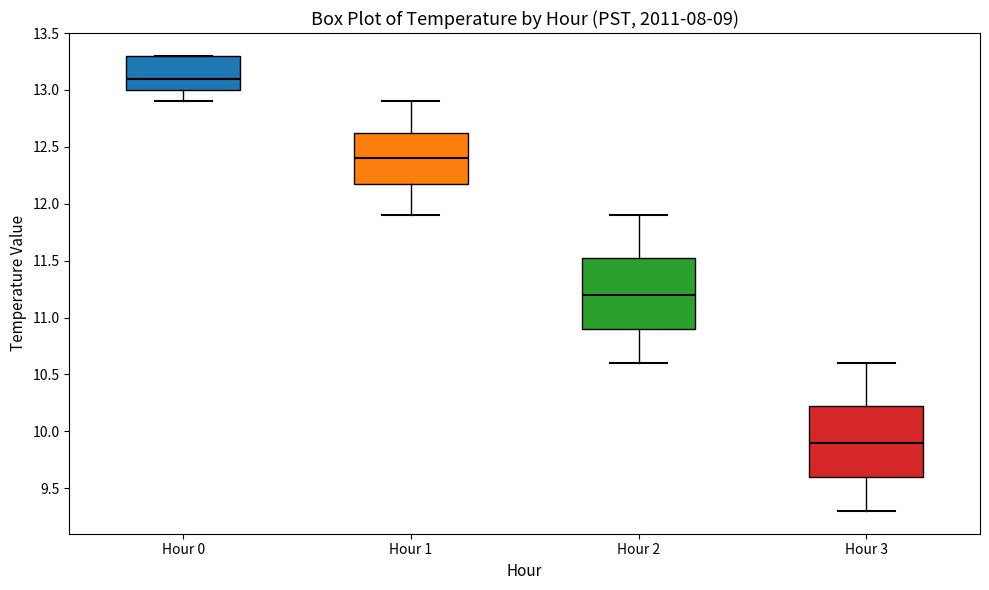

Reading left to right, transcribe this box plot: for each box, give where its median line is, the range the box spans, and where its two whiskers end, as read against the y-axis. The values are not printed on the chart, so give them approximately, as read against the axis.

Hour 0: median 13.10, box 13.00 to 13.30, whiskers 12.90 to 13.30
Hour 1: median 12.40, box 12.20 to 12.65, whiskers 11.90 to 12.90
Hour 2: median 11.20, box 10.90 to 11.55, whiskers 10.60 to 11.90
Hour 3: median 9.90, box 9.60 to 10.25, whiskers 9.30 to 10.60